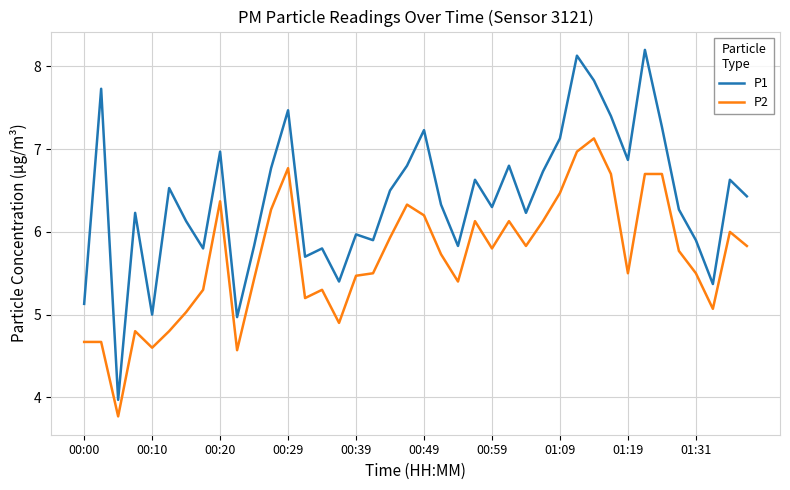

Which series has the largest total across all categories?

P1